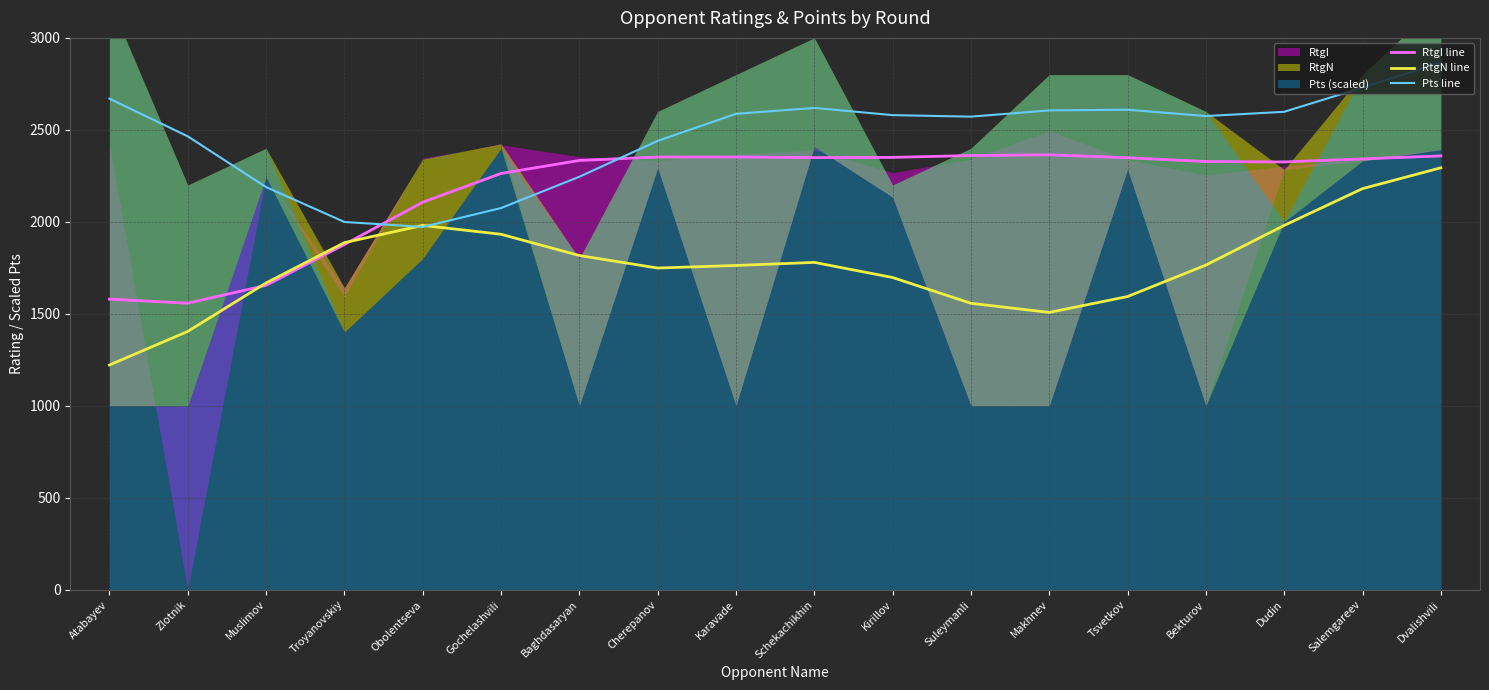

True or false: Pts line and RtgN line cross at least once.

True